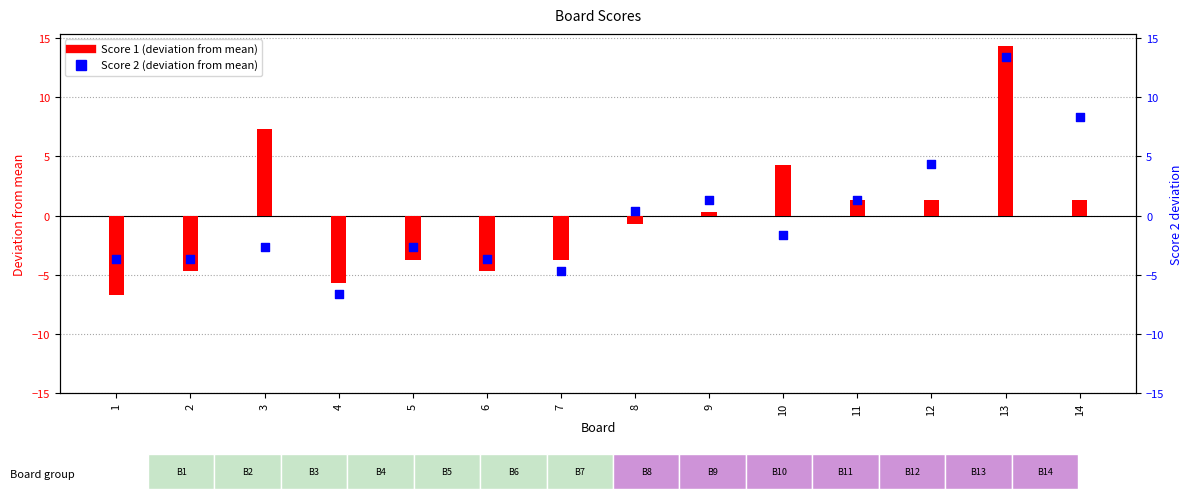

At which category is the sum across all series the highest?

13